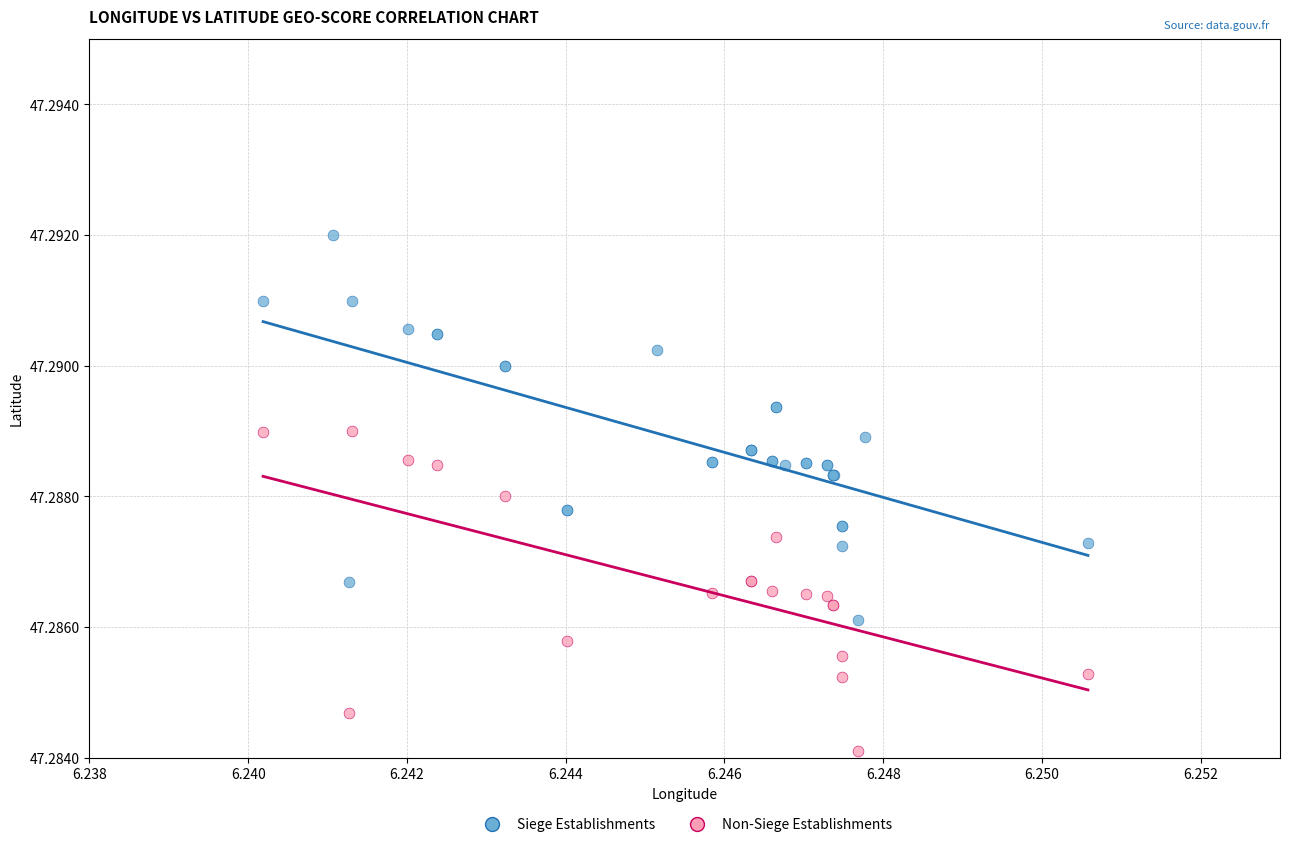

Which series reaches the maximum Y coordinate?

Siege Establishments